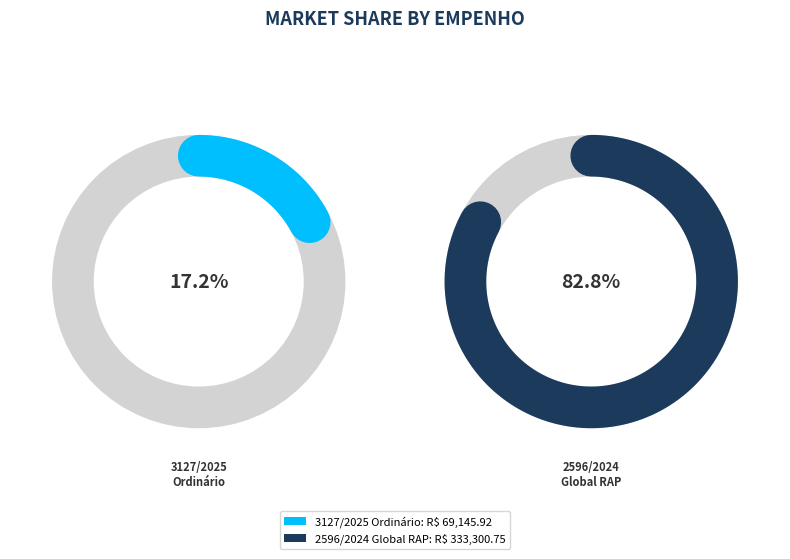

What is the smallest slice in the pie chart?

3127/2025
Ordinário